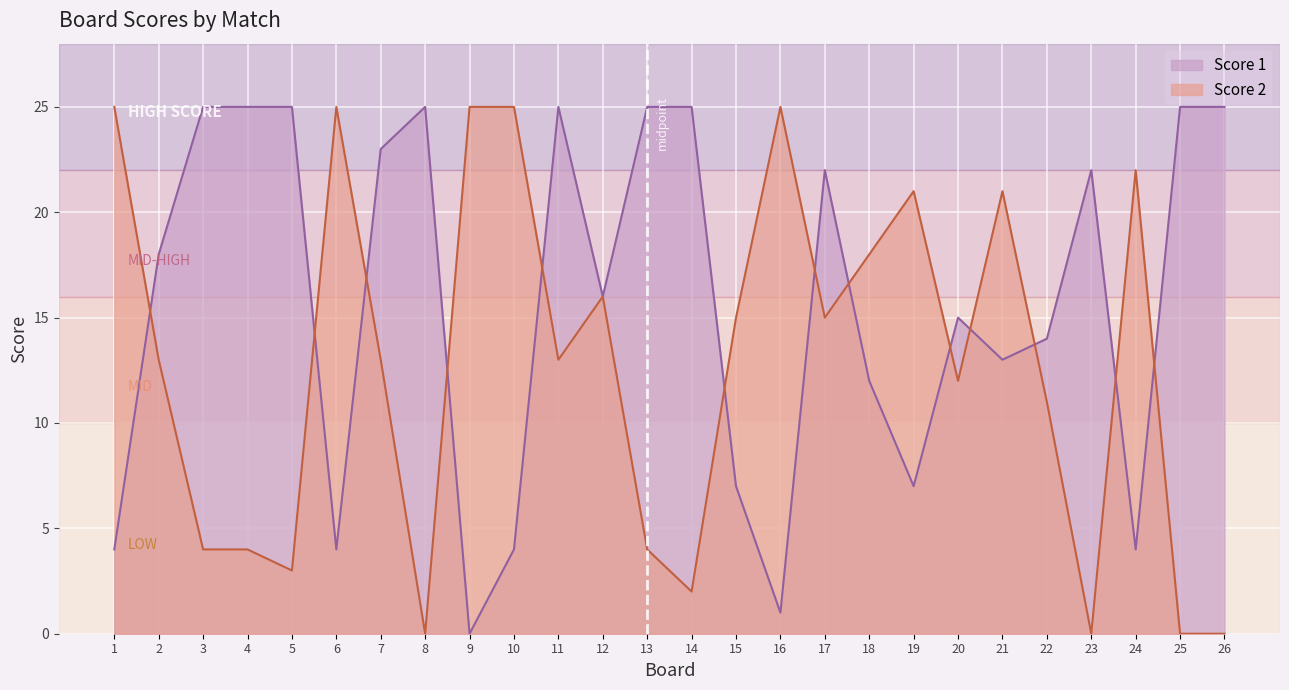

Does the chart display data point markers on the line(s)?

No